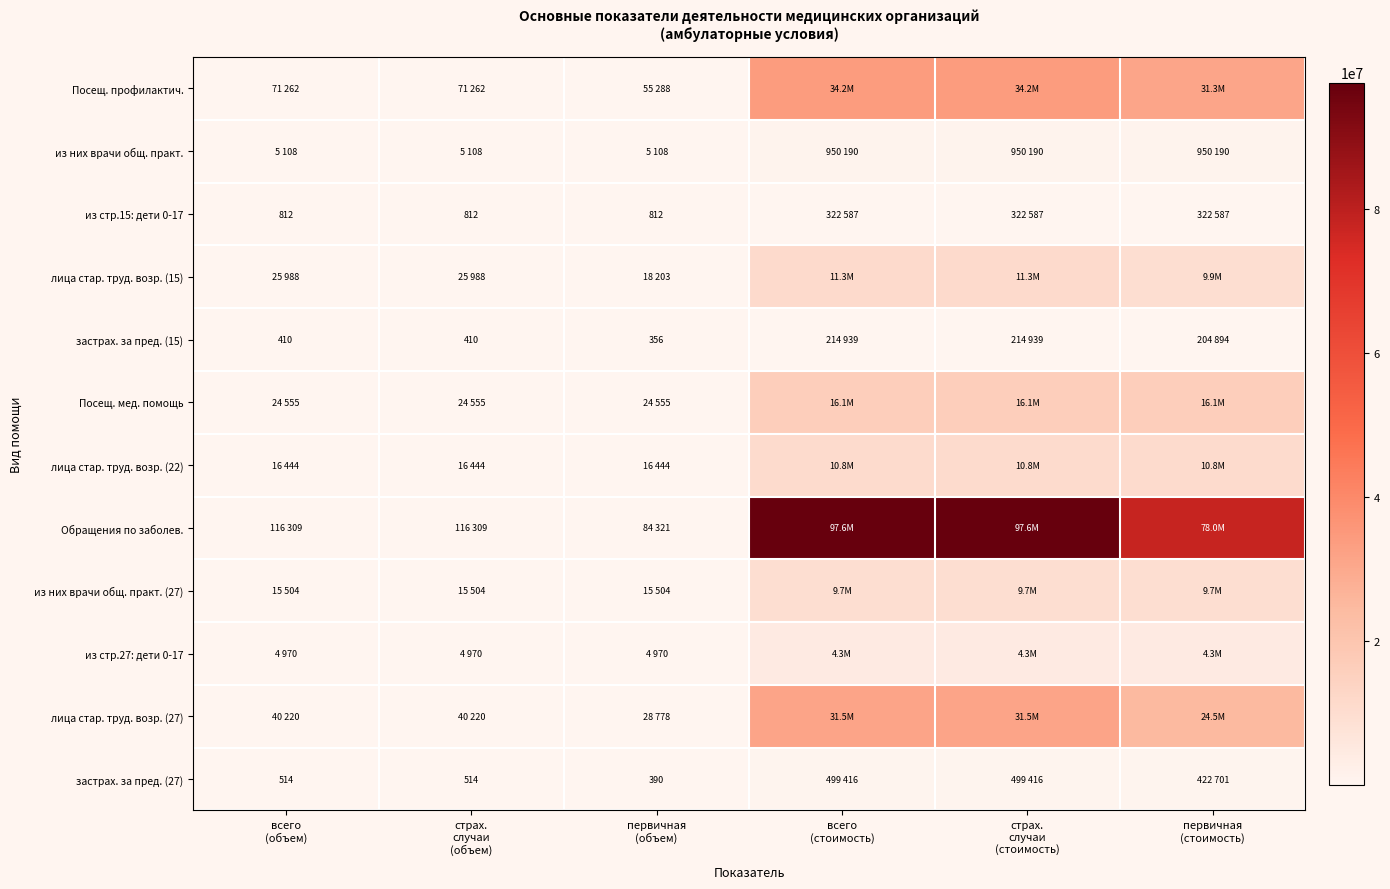

At which label is из стр.15: дети 0-17 closest to 161699?

всего (объем)